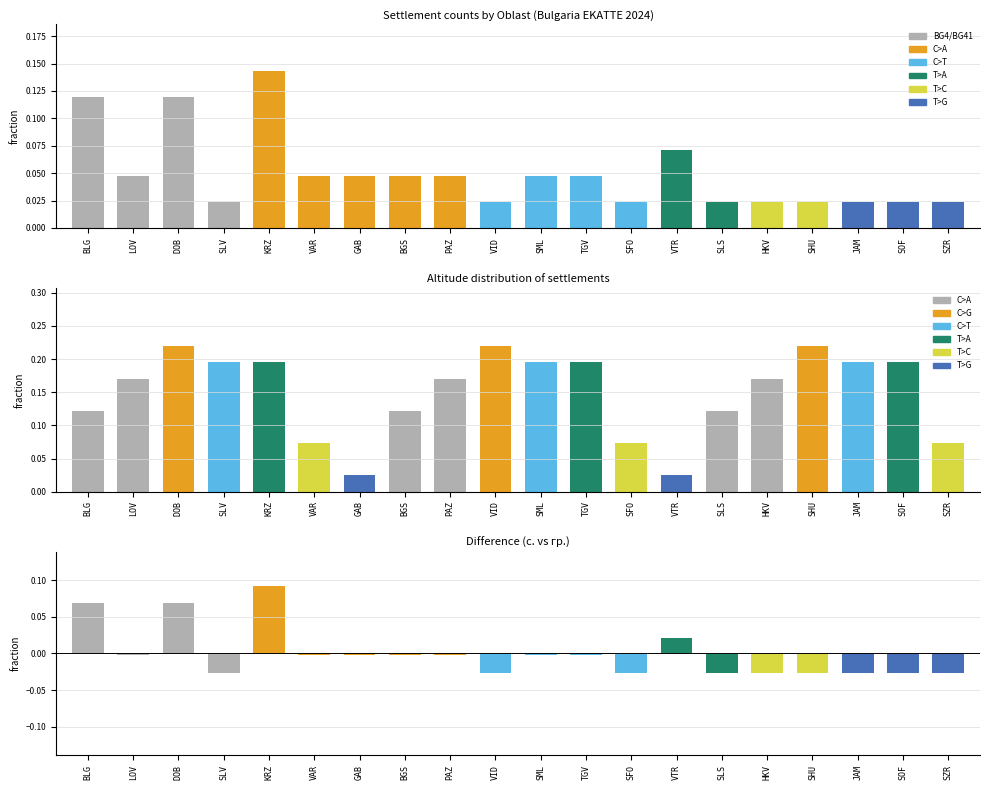

Rank the categories by value from highest to lowest.

KRZ, BLG, DOB, VTR, LOV, VAR, GAB, BGS, PAZ, SML, TGV, SLV, VID, SFO, SLS, HKV, SHU, JAM, SOF, SZR